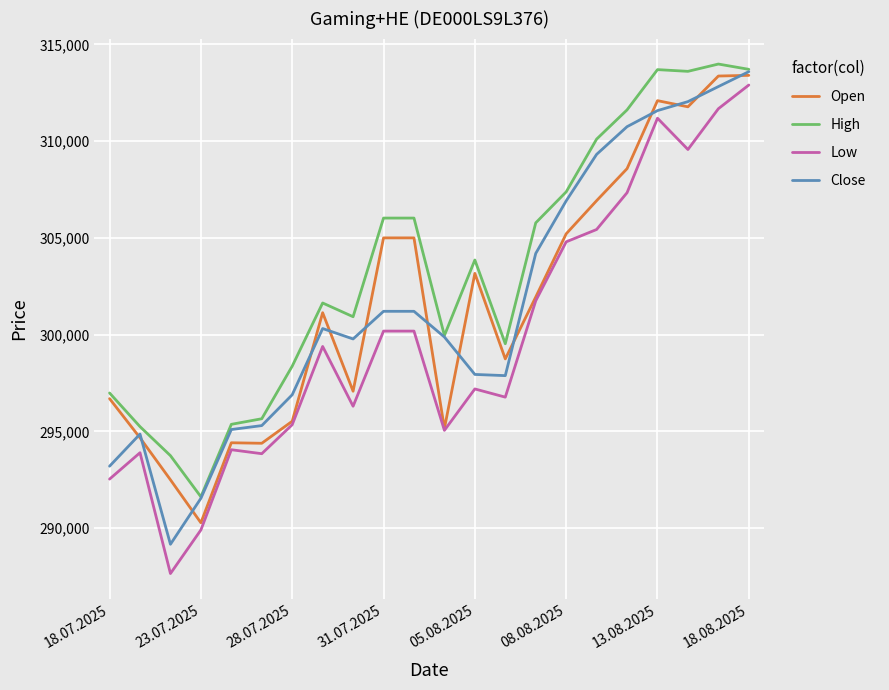

What is the smallest value displayed?

287648